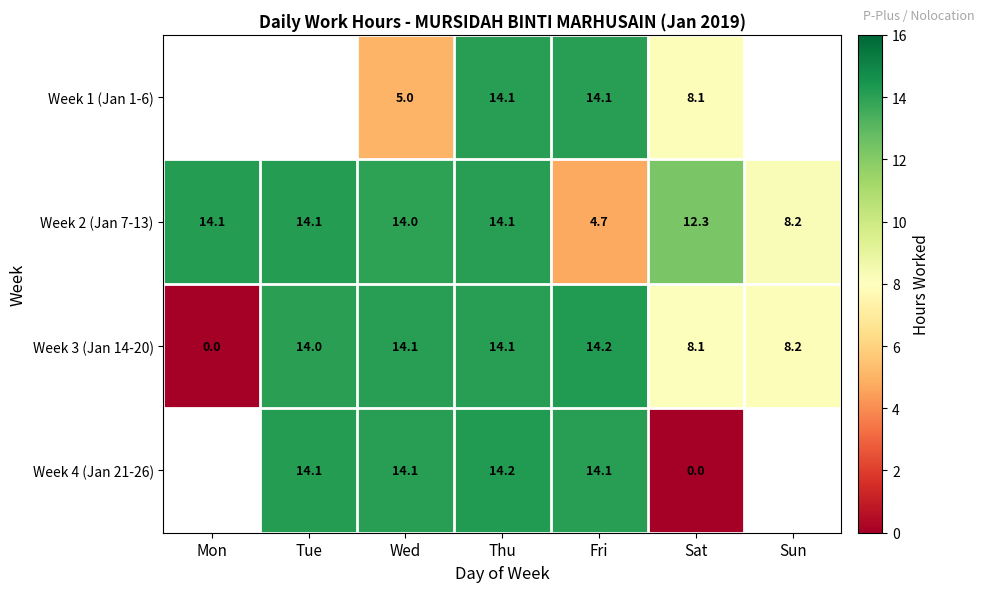

Which category has the highest value in the Week 3 (Jan 14-20) series?

Fri